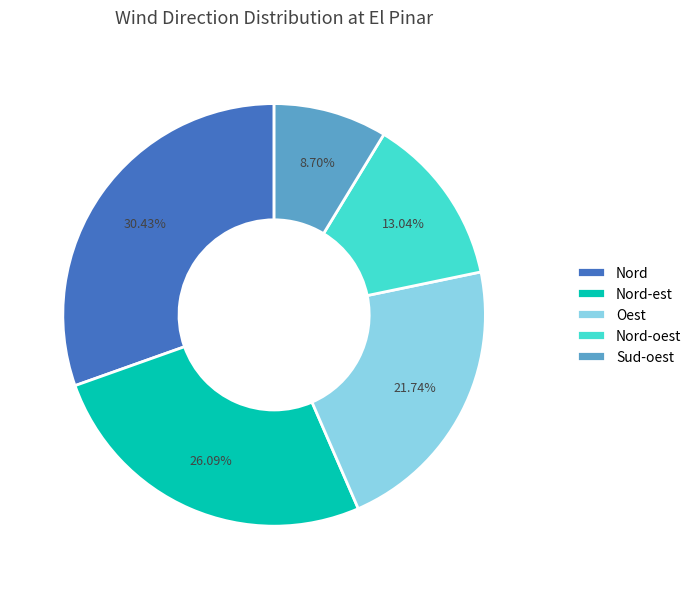

Does Oest represent more than half of the total?

No